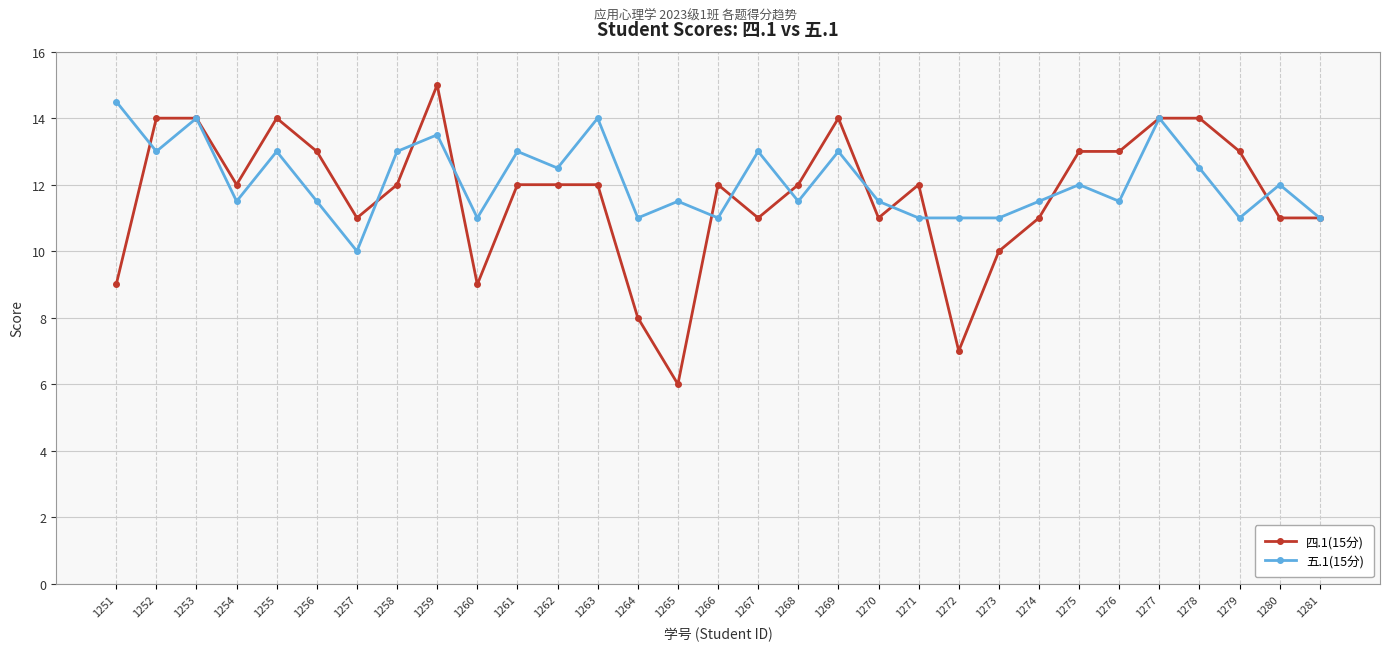

True or false: 四.1(15分) has a value of 22.5 at 1279.

False